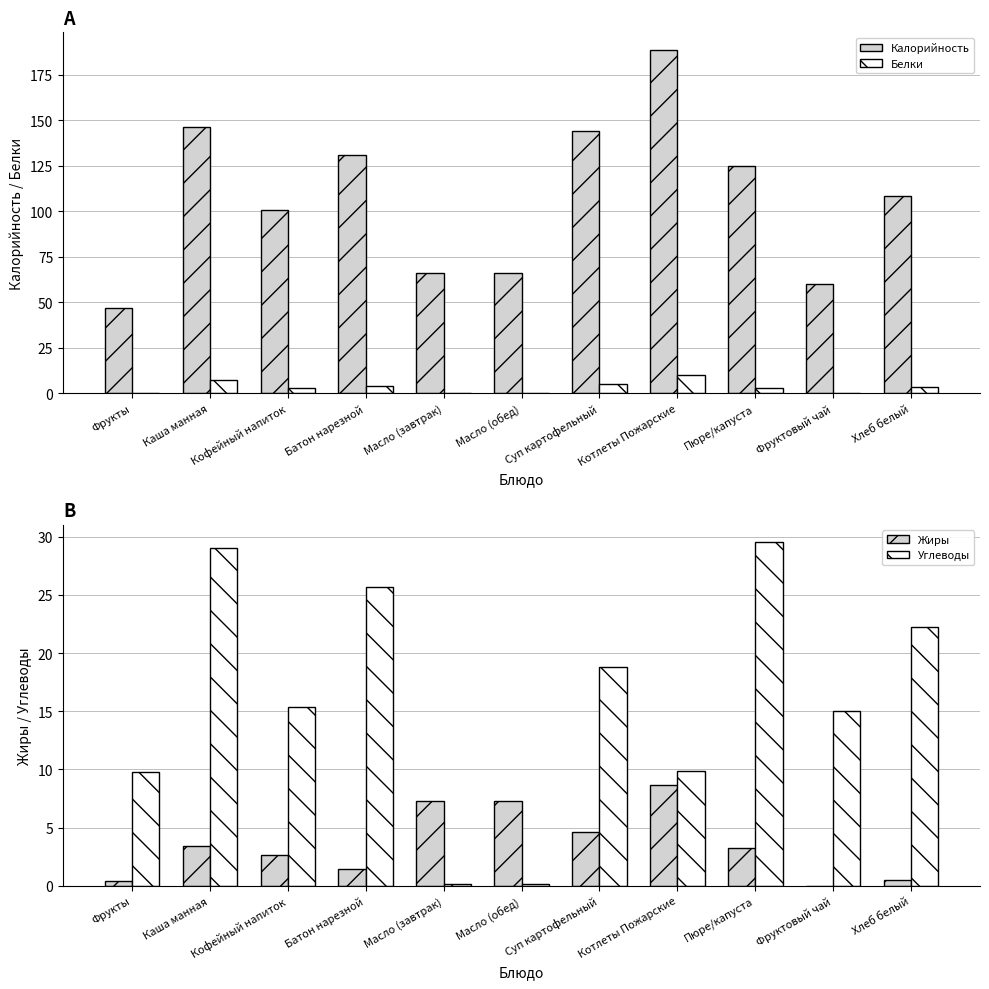

Which series has the largest range (max minus min)?

Калорийность